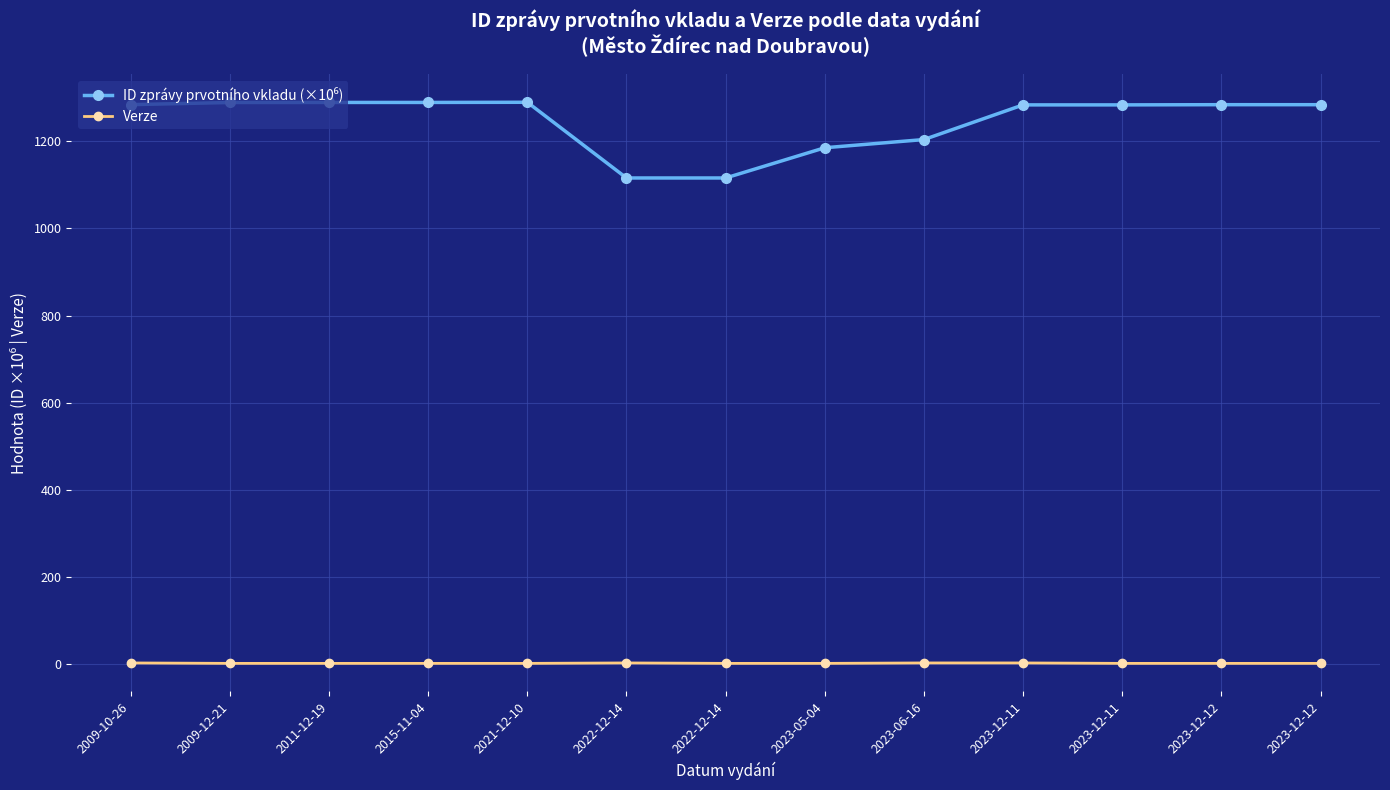

Where is the first local minimum for ID zprávy prvotního vkladu (×10⁶)?

2022-12-14